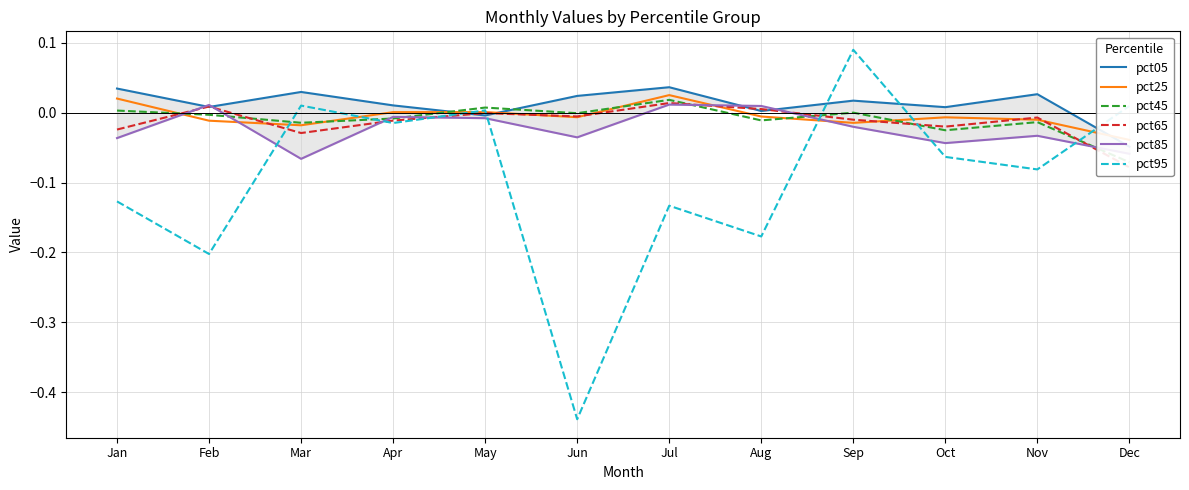

How many lines are shown in the chart?

6